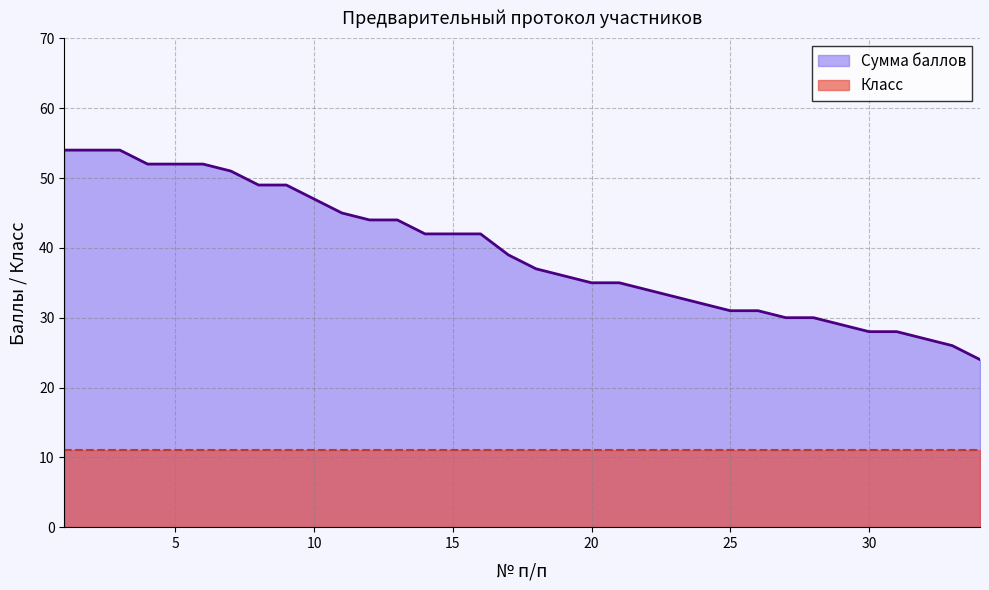

Reading left to right, extract all data points from this chart.

1=54	2=54	3=54	4=52	5=52	6=52	7=51	8=49	9=49	10=47	11=45	12=44	13=44	14=42	15=42	16=42	17=39	18=37	19=36	20=35	21=35	22=34	23=33	24=32	25=31	26=31	27=30	28=30	29=29	30=28	31=28	32=27	33=26	34=24